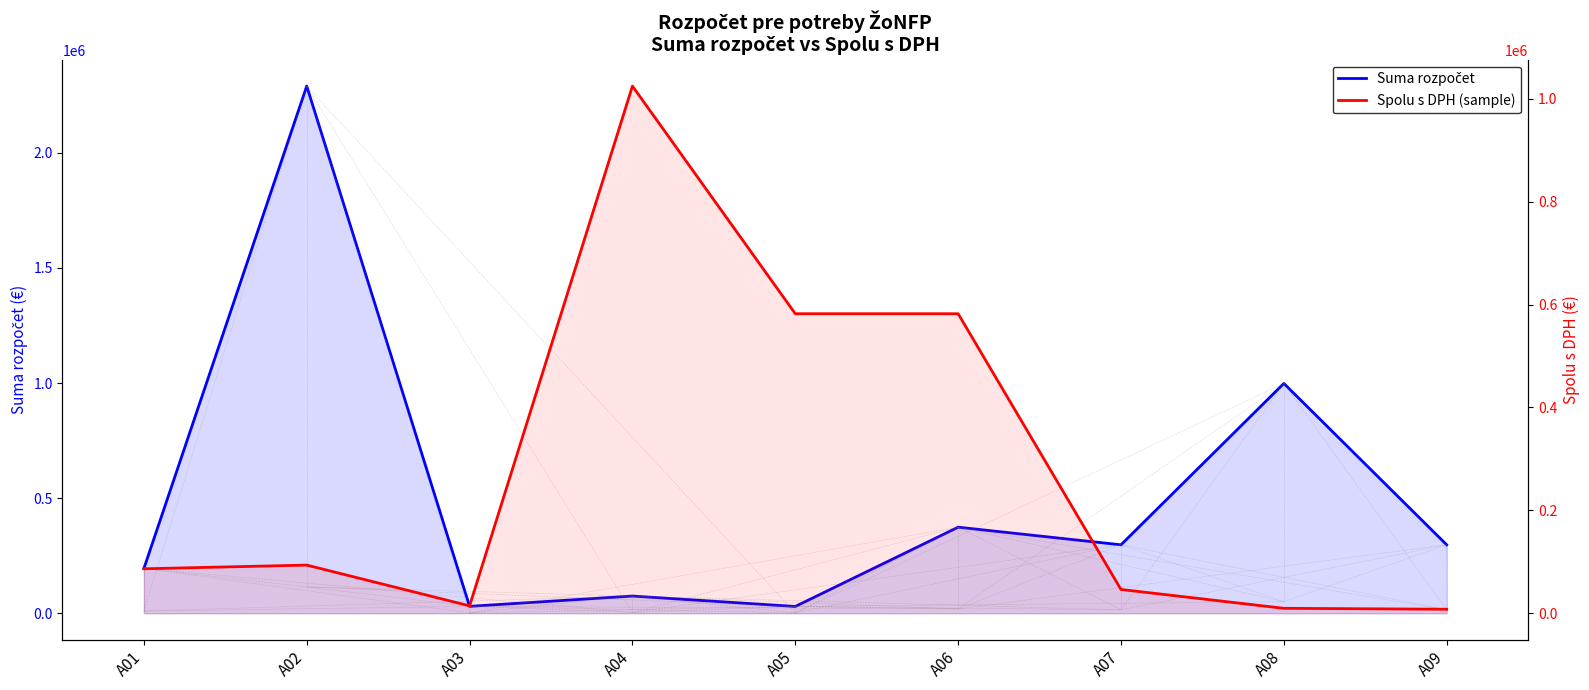

Where do Suma rozpočet and Spolu s DPH (sample) first cross each other?

A03 and A04